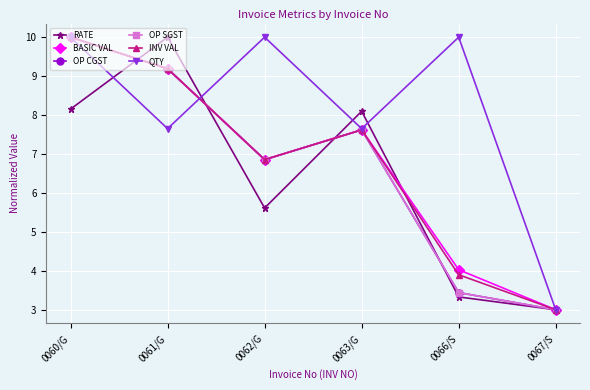

Which series has the largest total across all categories?

QTY